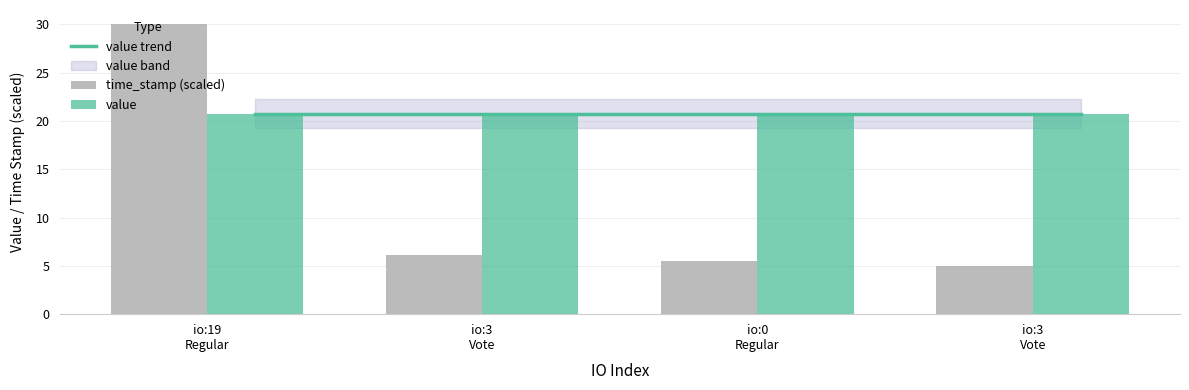

What is the value of the value bar at the 2nd from the left?

20.7